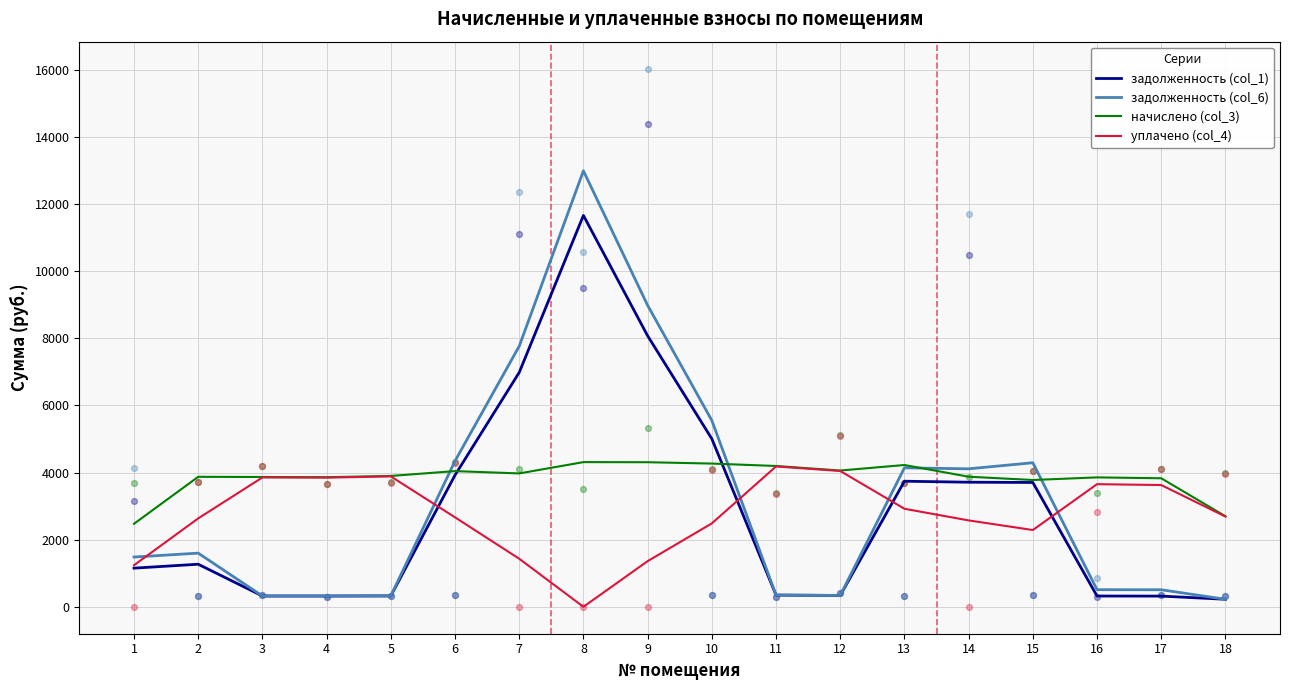

Which series has the largest total across all categories?

начислено (col_3)